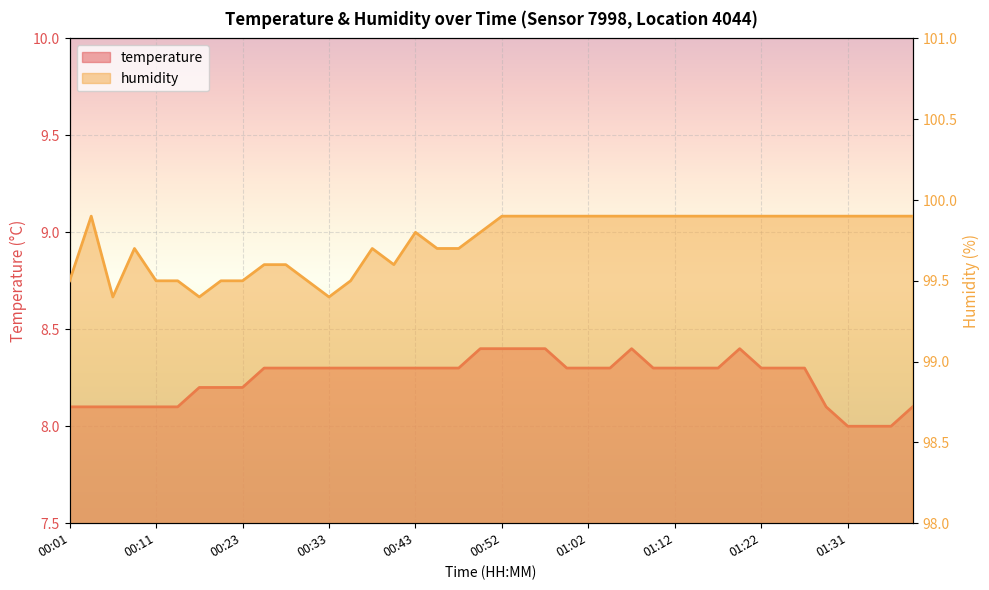

True or false: temperature and humidity intersect in this chart.

False